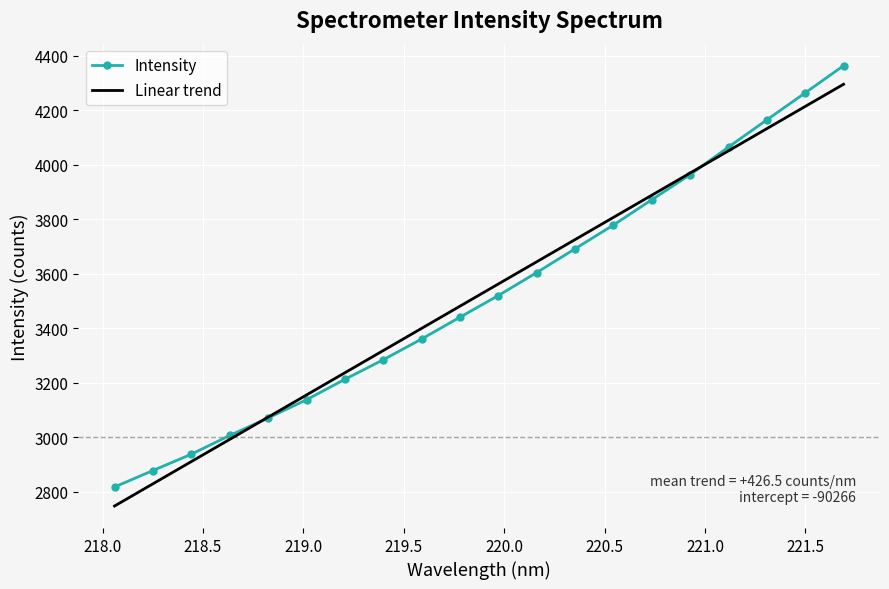

How many series are shown in this chart?

2